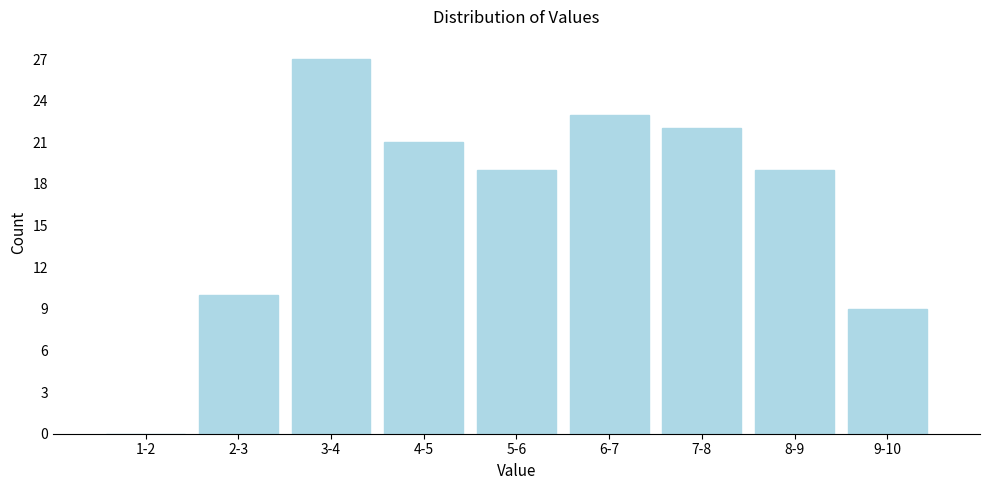

Reading left to right, extract all data points from this chart.

1-2=0	2-3=10	3-4=27	4-5=21	5-6=19	6-7=23	7-8=22	8-9=19	9-10=9